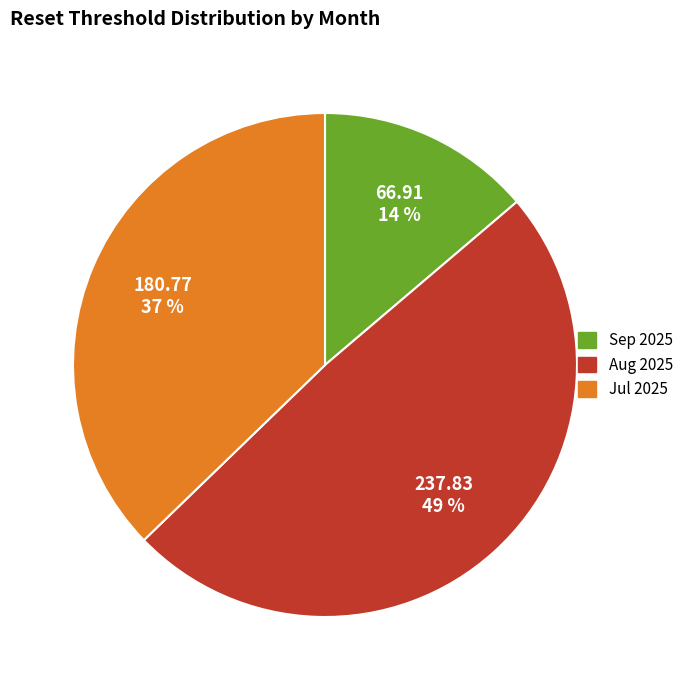

Does any single category account for the majority?

No